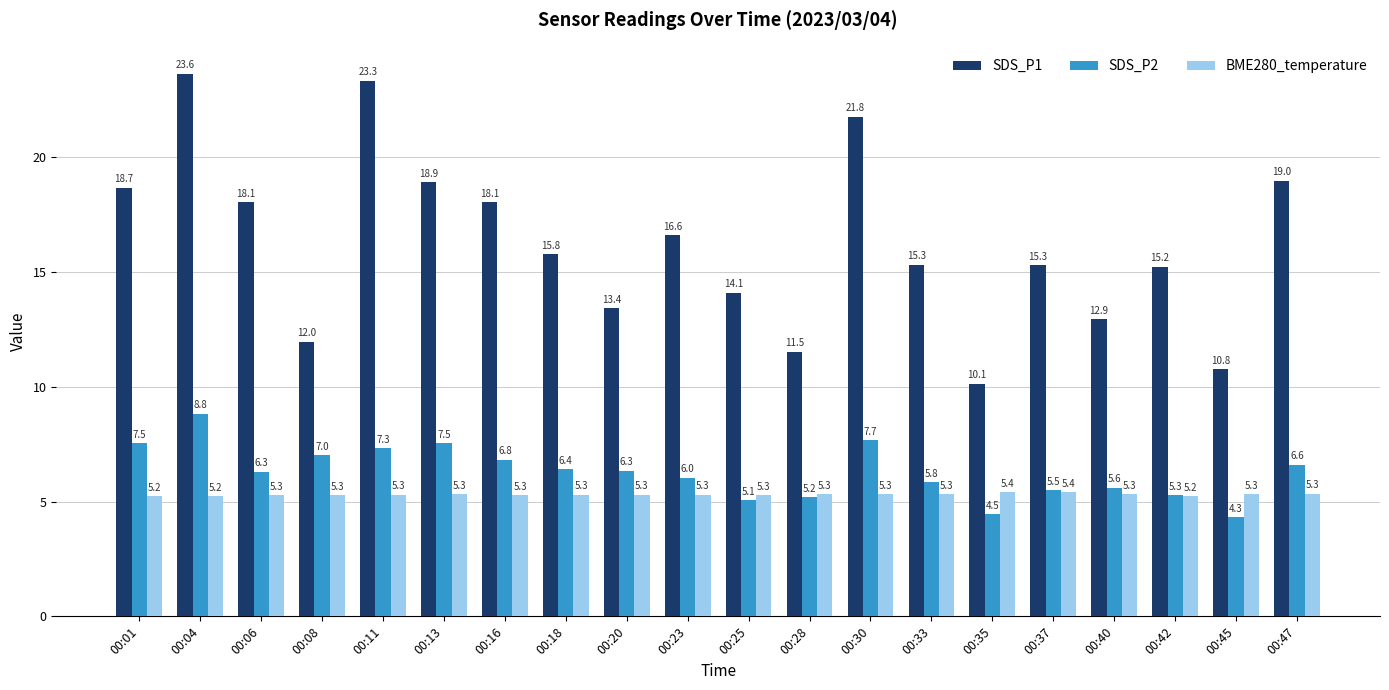

True or false: SDS_P2 has a value of 6.4 at 00:18.

True